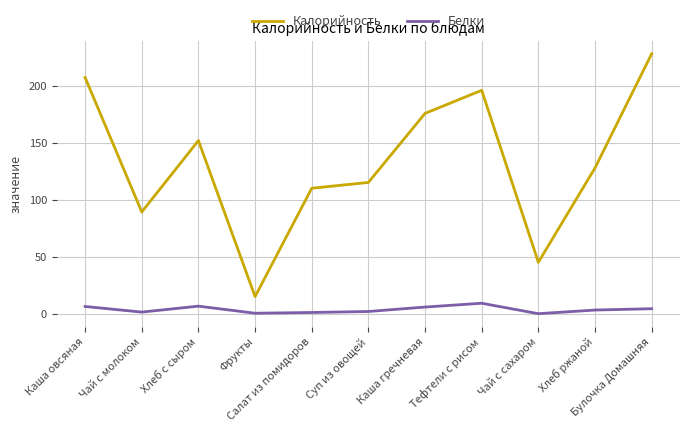

True or false: Белки and Калорийность intersect in this chart.

False